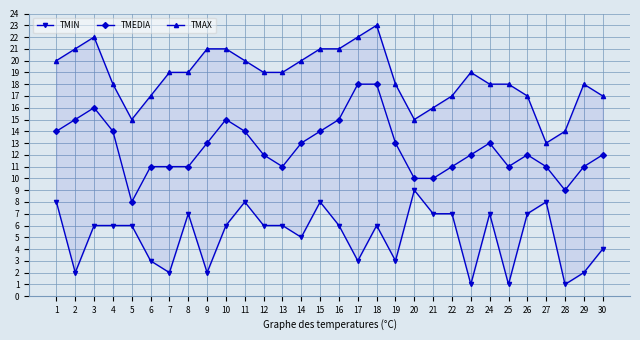

What is the average value of the TMEDIA series?

13